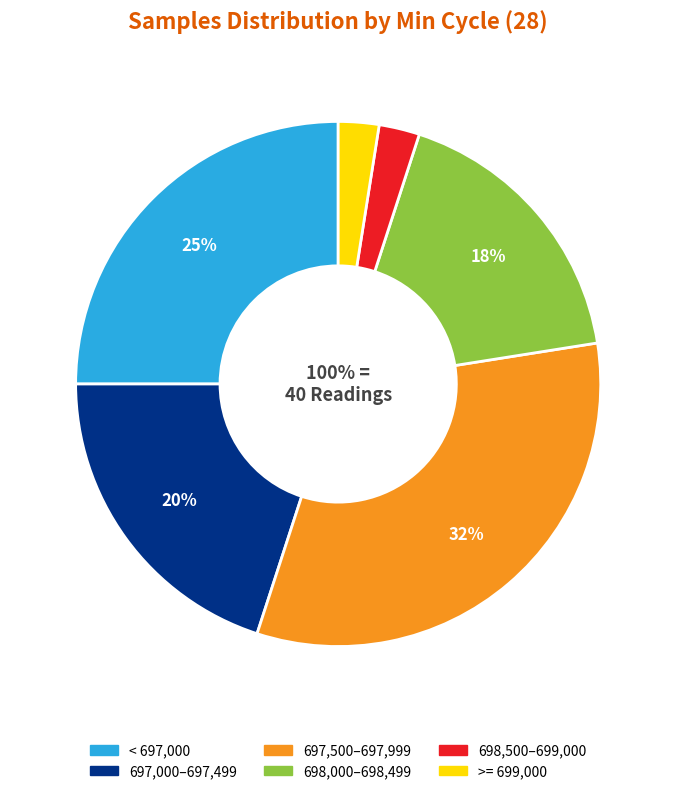

Is it true that 28 is 2% of the pie?

True